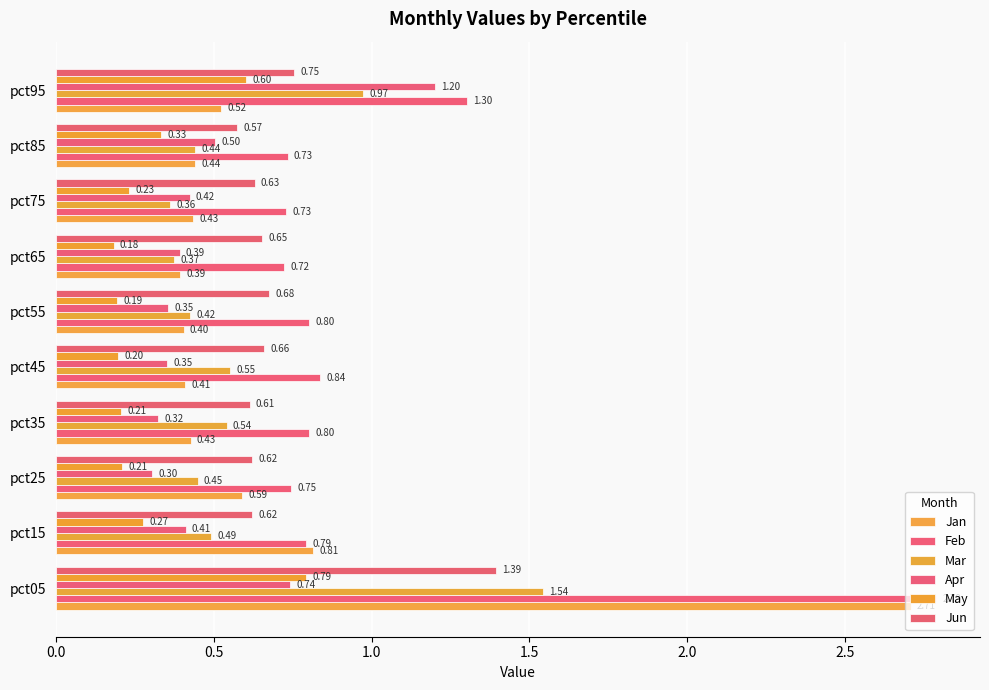

Reading left to right, what are all the values shown in this chart?

Jan: 2.7	0.8	0.6	0.4	0.4	0.4	0.4	0.4	0.4	0.5
Feb: 2.8	0.8	0.7	0.8	0.8	0.8	0.7	0.7	0.7	1.3
Mar: 1.5	0.5	0.4	0.5	0.6	0.4	0.4	0.4	0.4	1.0
Apr: 0.7	0.4	0.3	0.3	0.4	0.4	0.4	0.4	0.5	1.2
May: 0.8	0.3	0.2	0.2	0.2	0.2	0.2	0.2	0.3	0.6
Jun: 1.4	0.6	0.6	0.6	0.7	0.7	0.7	0.6	0.6	0.8